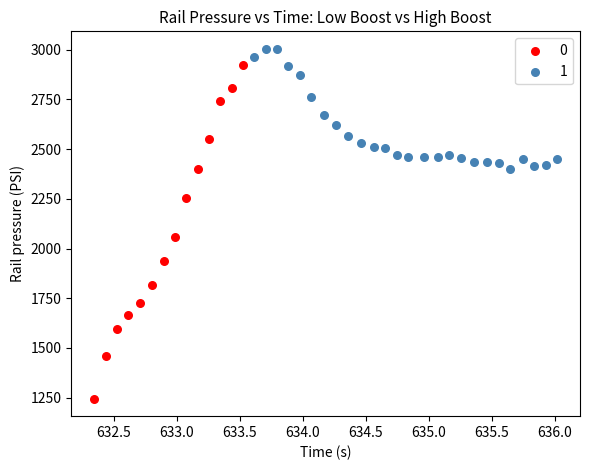

Which series has the widest spread of Y values?

0